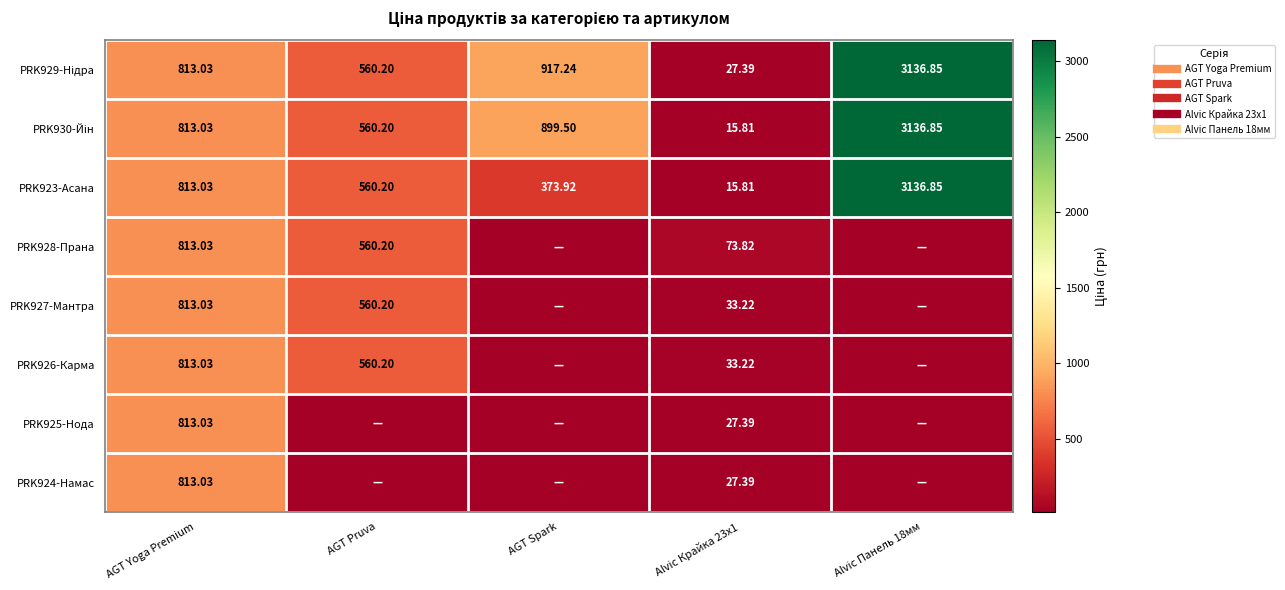

Rank the series at Alvic Панель 18мм from lowest to highest value.

PRK928-Прана, PRK927-Мантра, PRK926-Карма, PRK925-Нода, PRK924-Намас, PRK929-Нідра, PRK930-Йін, PRK923-Асана